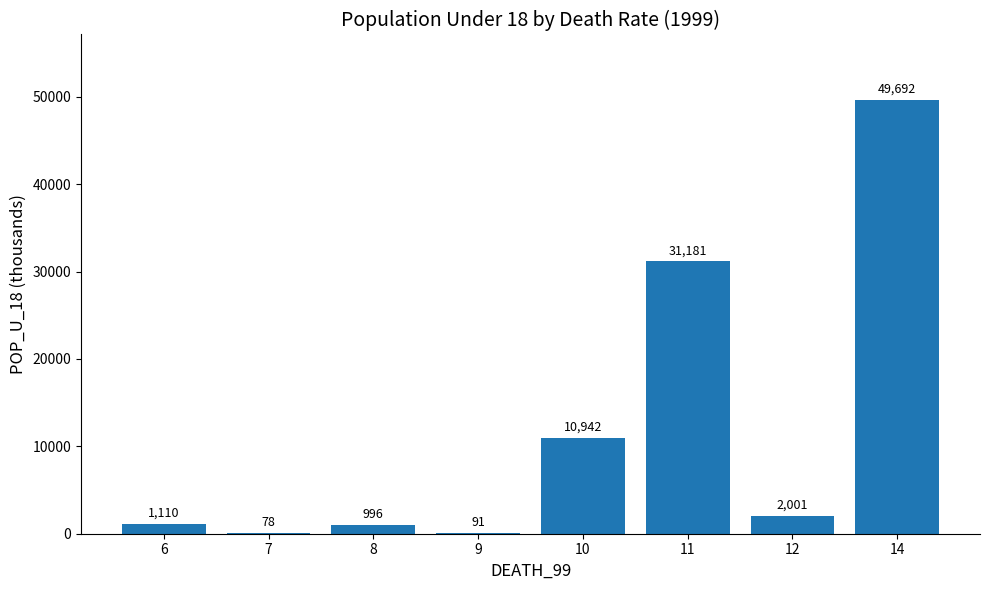

What is the maximum value shown in the chart?

49692